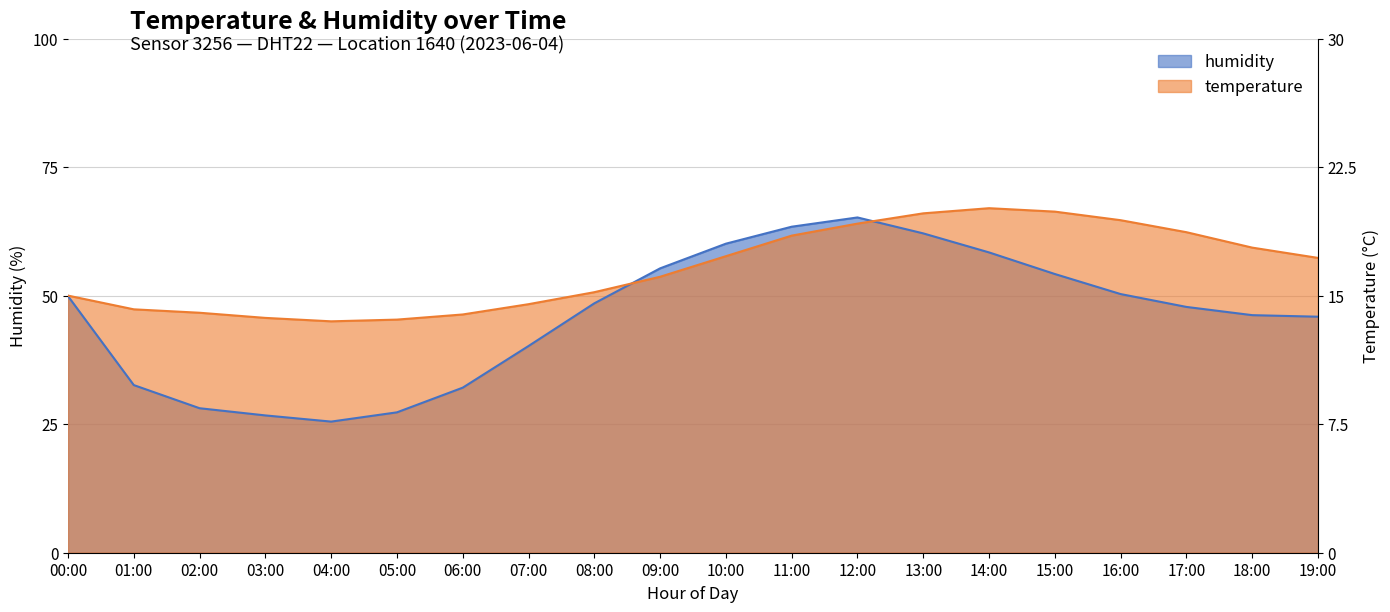

At which category is the sum across all series the highest?

12:00